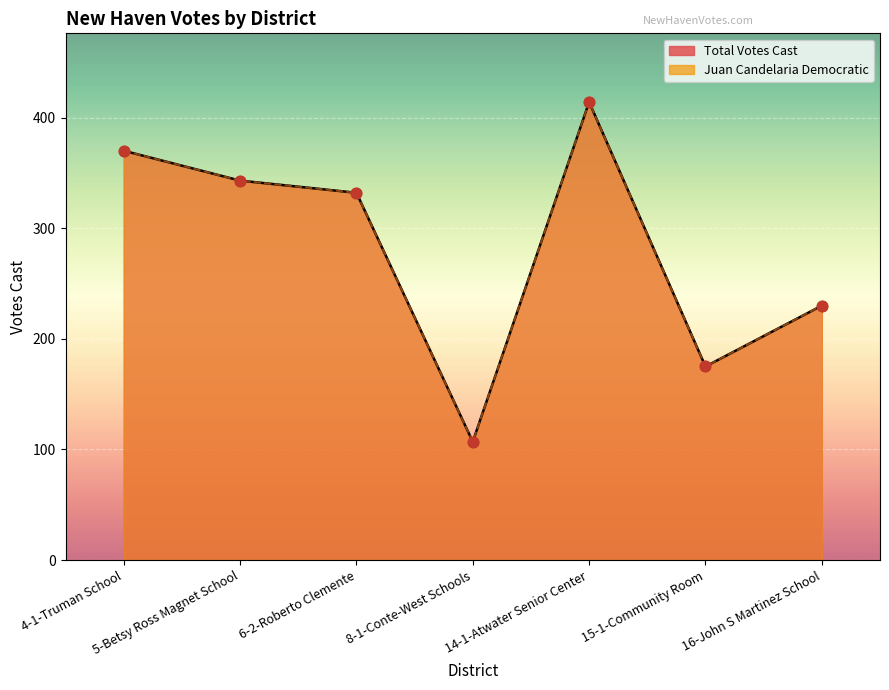

What is the total value across all series at 8-1-Conte-West Schools?

428